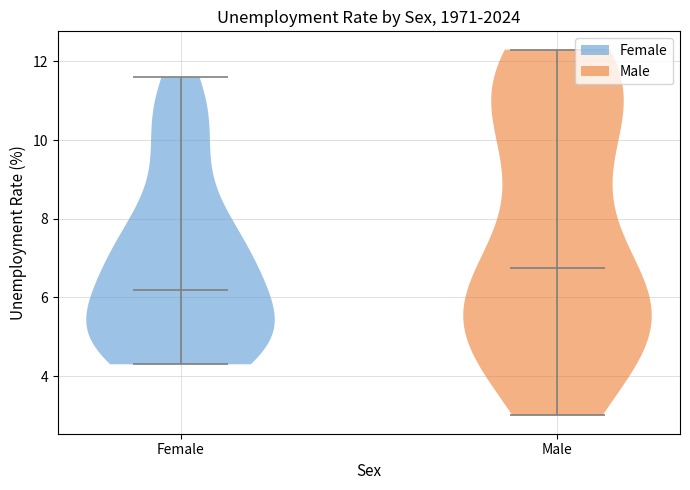

Reading left to right, read every violin against the y-axis: where its median line is, and the lowest and highest points it reaches. The values are not printed on the chart, so give them approximately, as read against the axis.

Female: median line 6.2, lowest point 4.4, highest point 11.6
Male: median line 6.8, lowest point 3.0, highest point 12.4